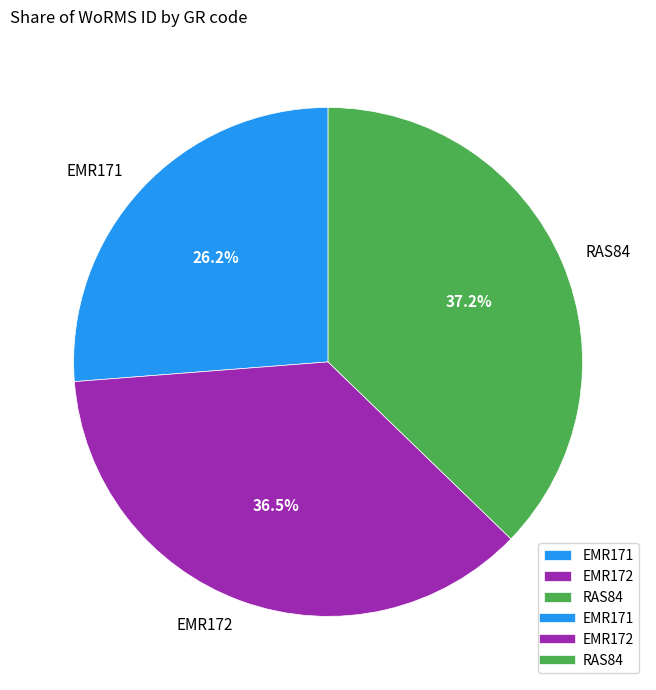

Which category has the biggest portion of the pie?

RAS84